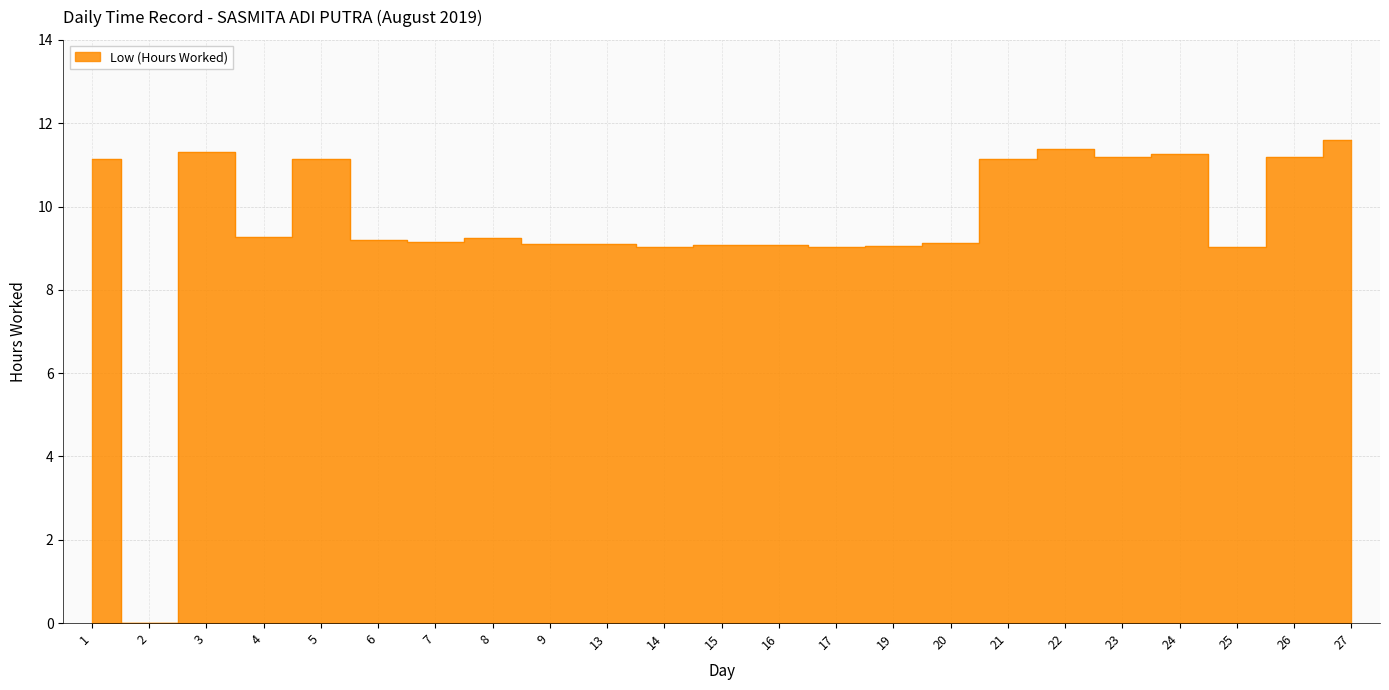

Reading left to right, what are all the values shown in this chart?

1=11.1	2=0.0	3=11.3	4=9.3	5=11.1	6=9.2	7=9.2	8=9.2	9=9.1	13=9.1	14=9.0	15=9.1	16=9.1	17=9.0	19=9.1	20=9.1	21=11.2	22=11.4	23=11.2	24=11.3	25=9.0	26=11.2	27=11.6